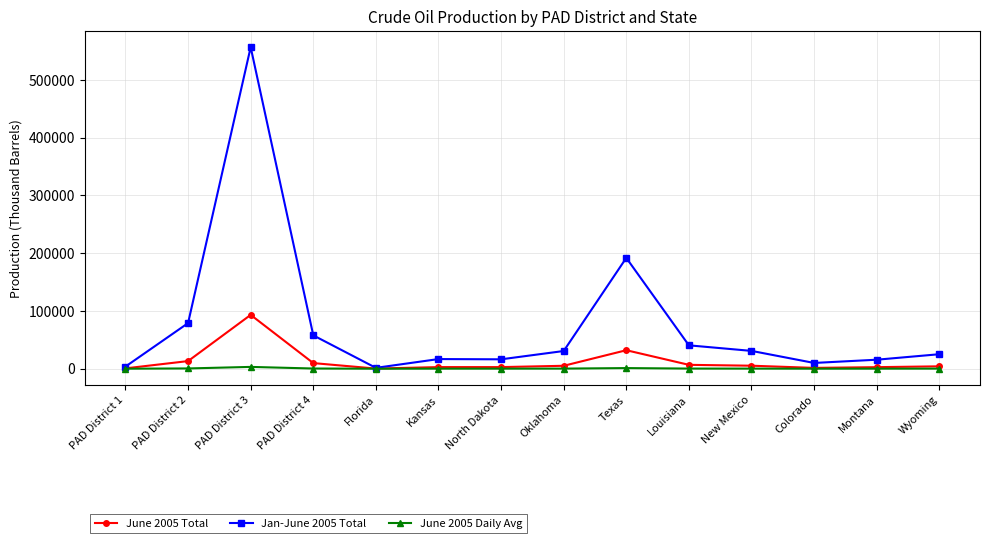

Where is the first local minimum for Jan-June 2005 Total?

Florida